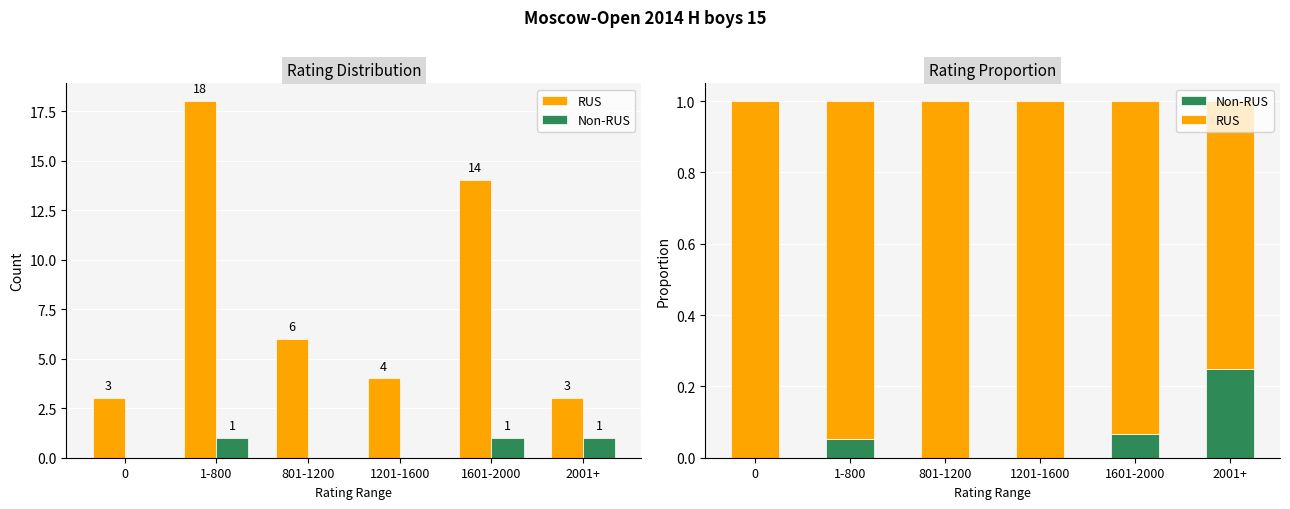

List the series in order of their peak value, lowest first.

Non-RUS, RUS